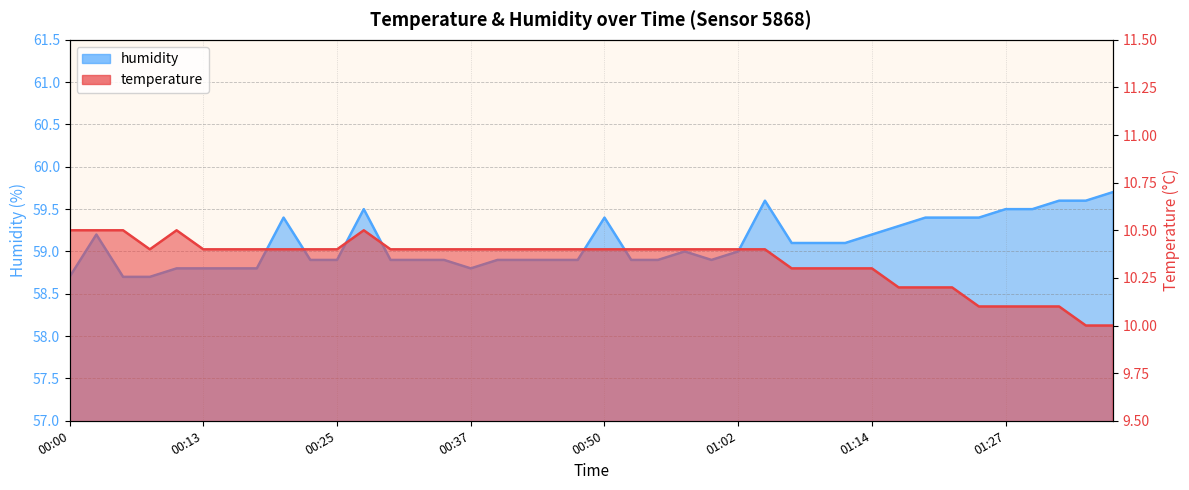

What is the difference between the maximum and minimum values in the humidity series?

1.0